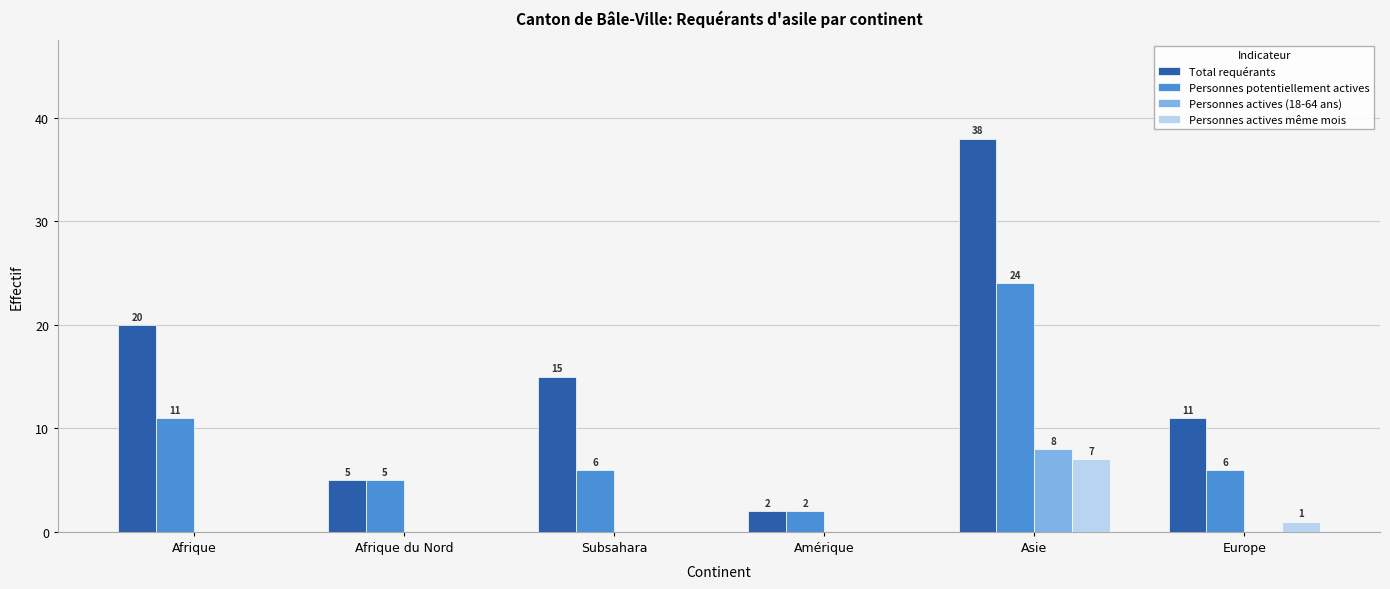

Which series changed the most between Amérique and Europe?

Total requérants